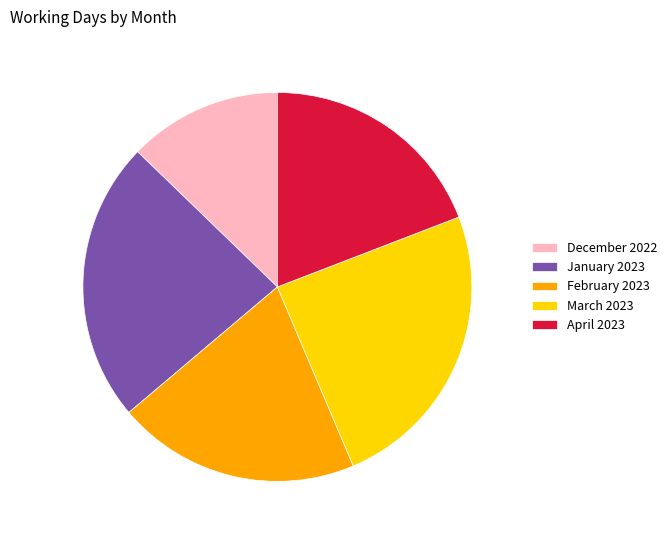

Which category has the smallest portion of the pie?

December 2022